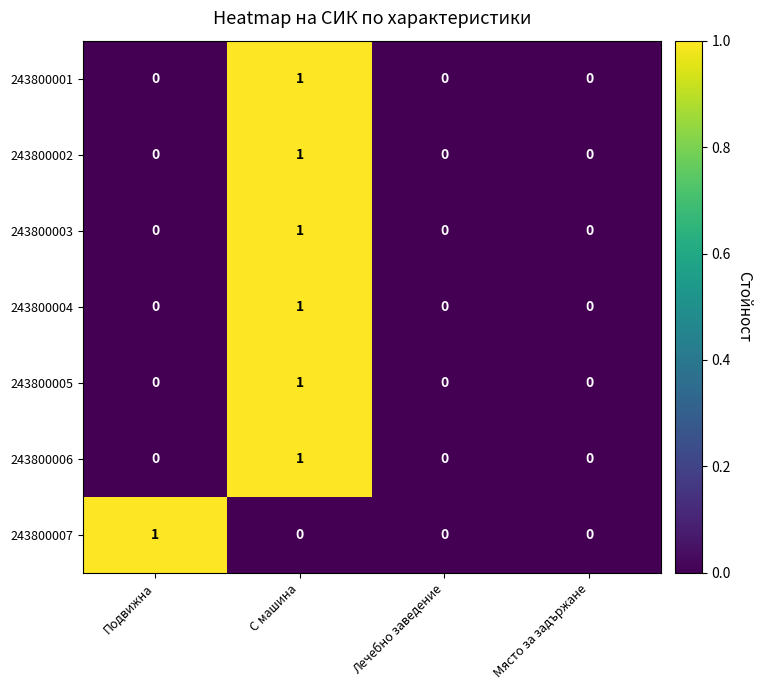

Is it true that 243800002 equals -1 at Лечебно заведение?

False